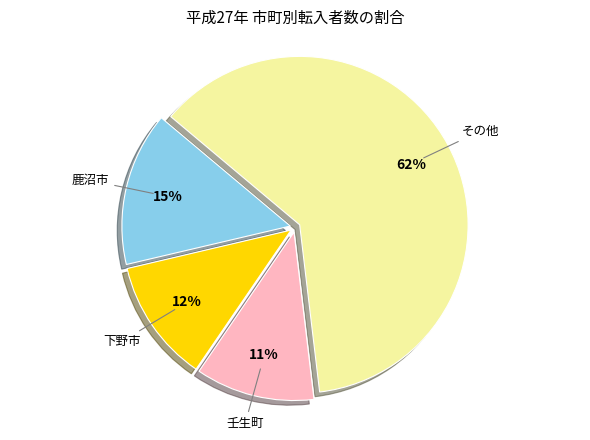

What percentage is the 鹿沼市 slice, to the nearest percent?

15%